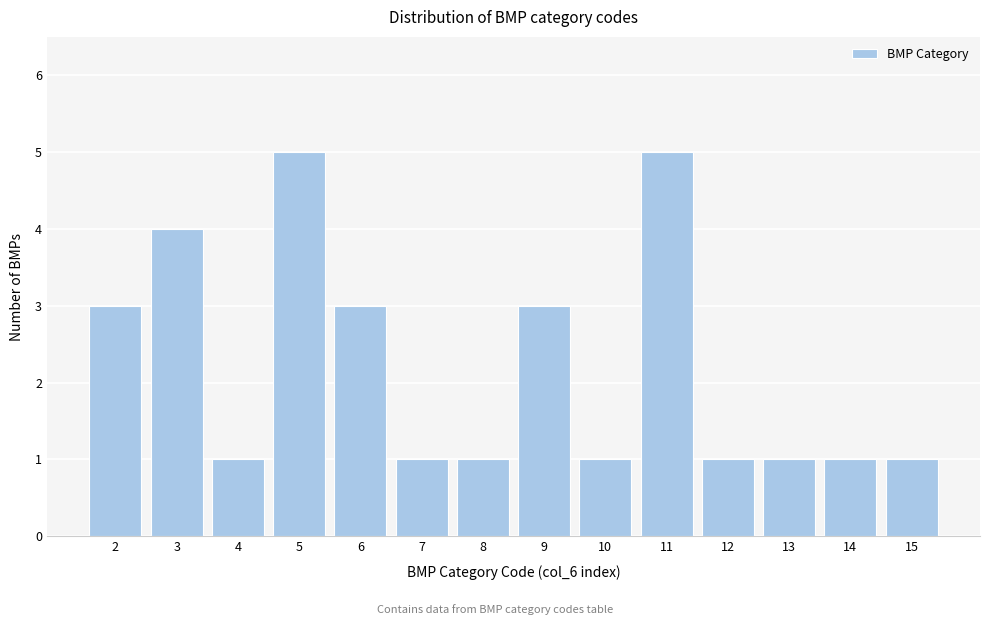

Reading right to left, list all the values displayed in this chart.

1	1	1	1	5	1	3	1	1	3	5	1	4	3